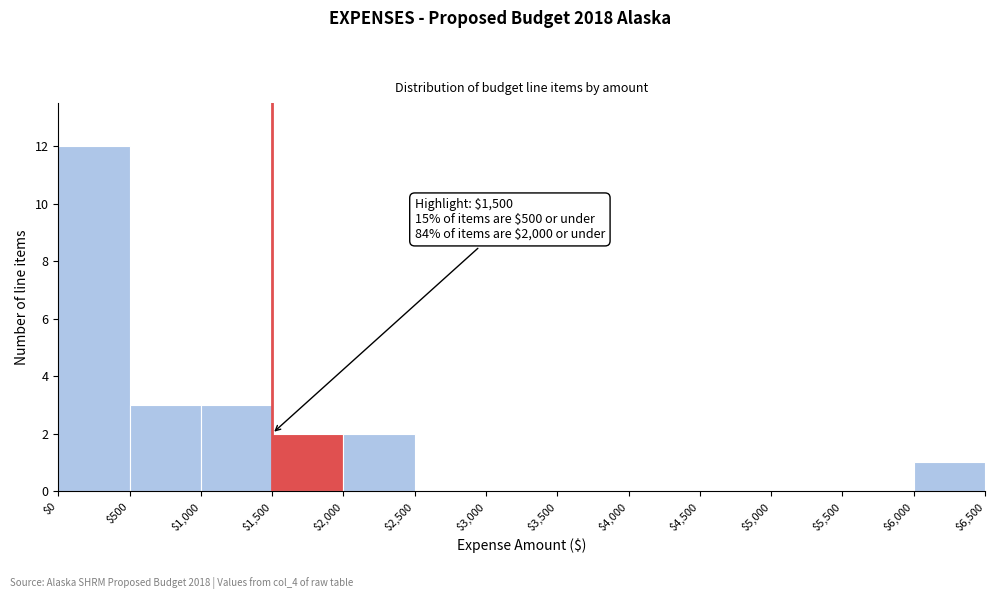

Which range on the x-axis has the tallest bar?

$0 to $500